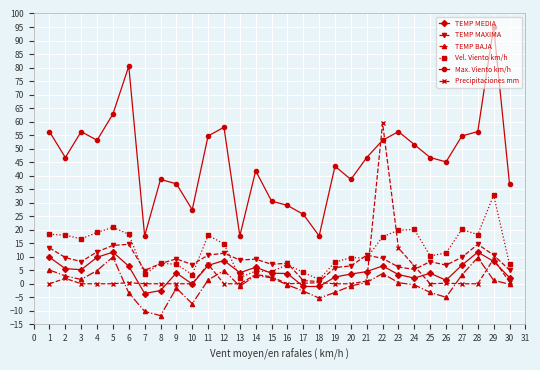

What is the greatest value displayed?

95.0